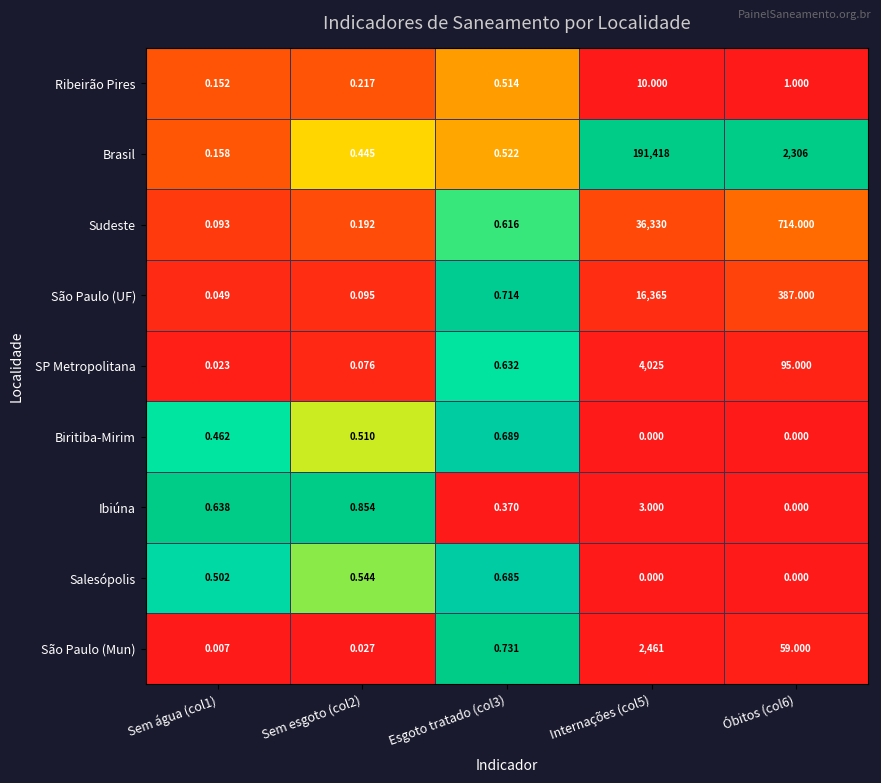

Which series has the largest total across all categories?

Brasil